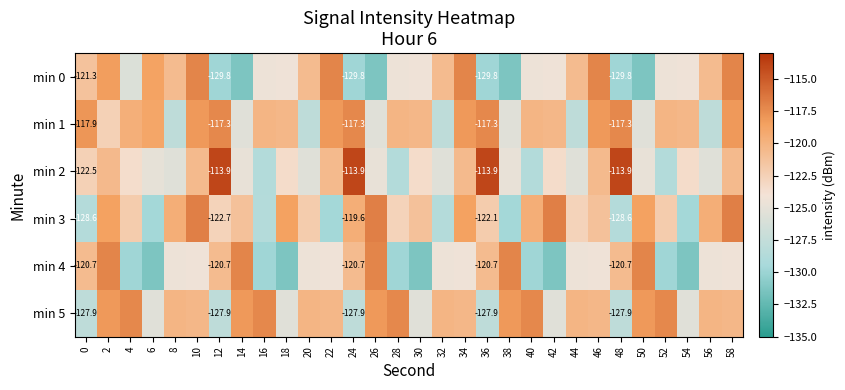

Count the number of data series in this chart.

6